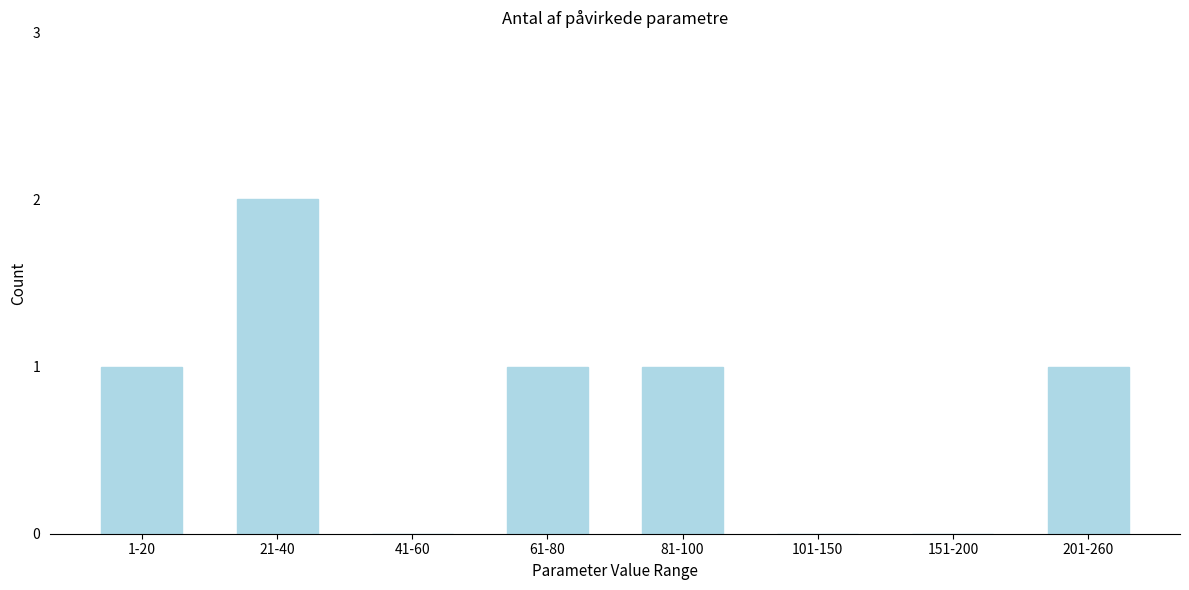

Reading right to left, what are all the values shown in this chart?

201-260=1	151-200=0	101-150=0	81-100=1	61-80=1	41-60=0	21-40=2	1-20=1